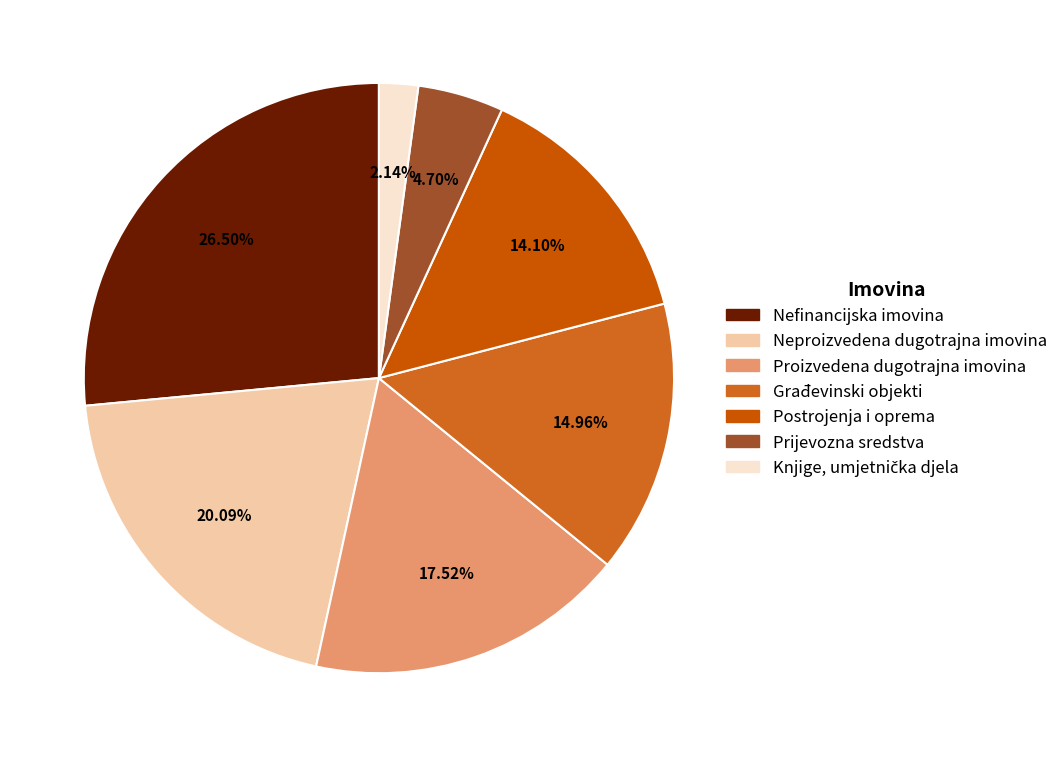

To the nearest percent, what is the average slice percentage?

14%